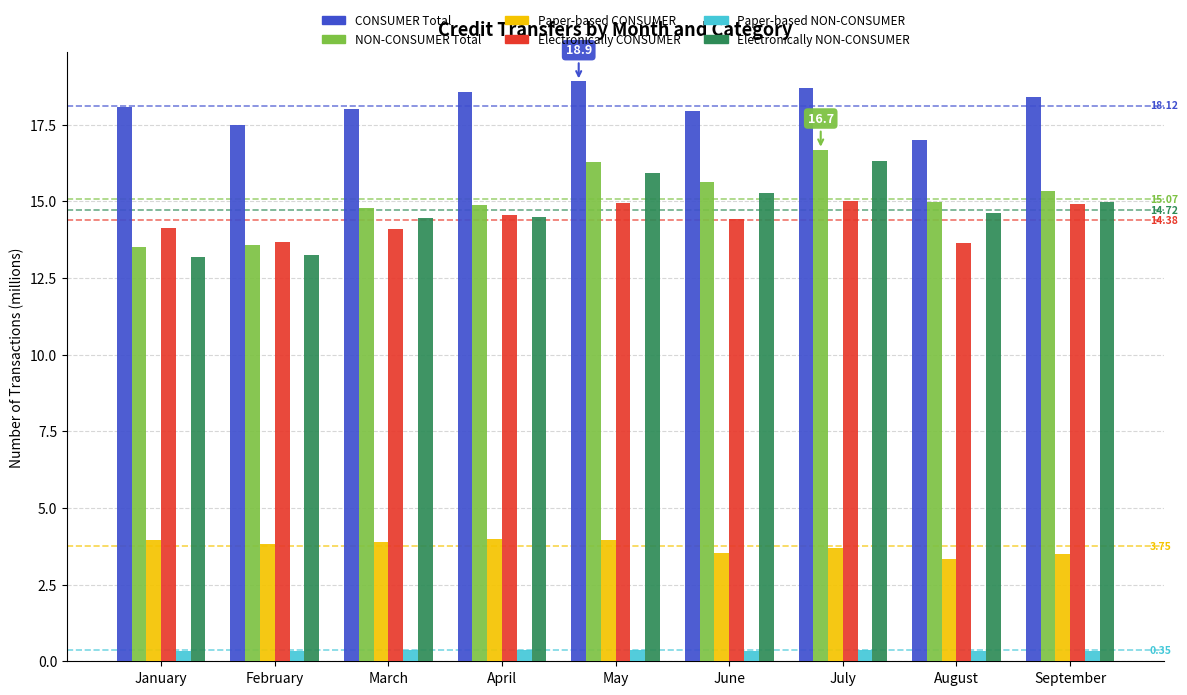

Which series has the largest total across all categories?

CONSUMER Total